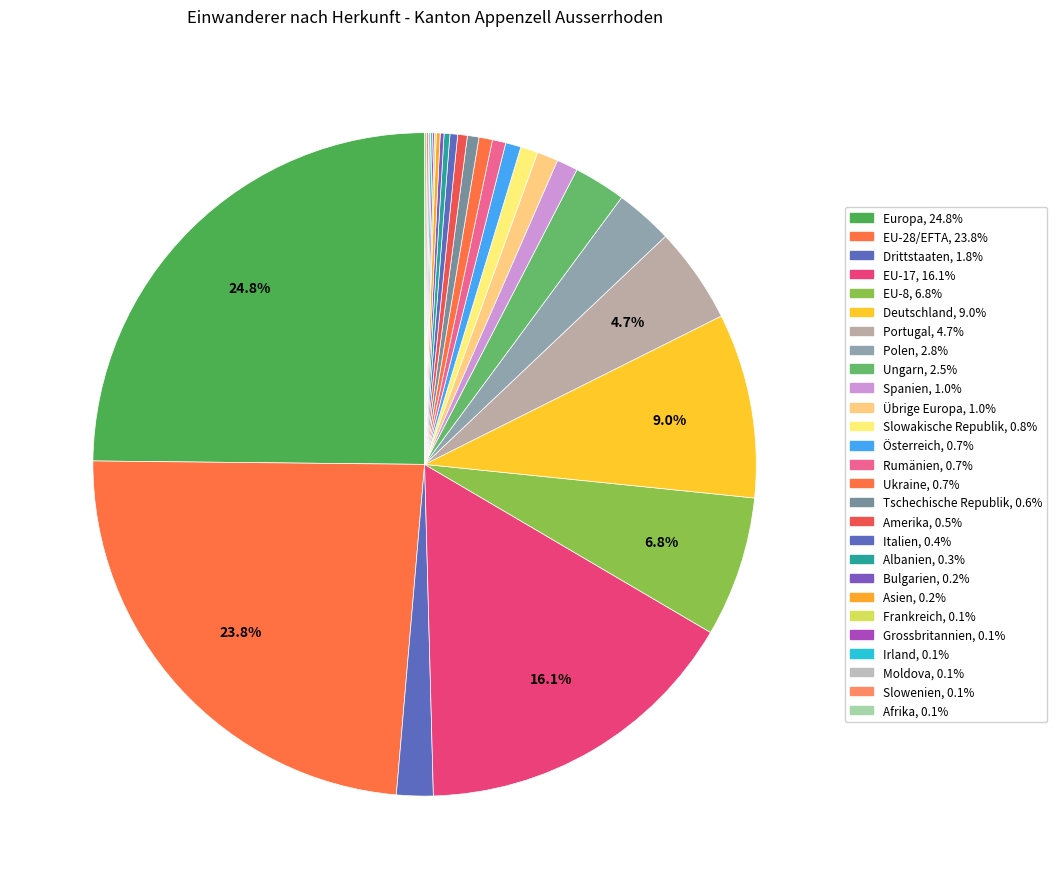

Between Rumänien and Ukraine, which is larger?

Rumänien